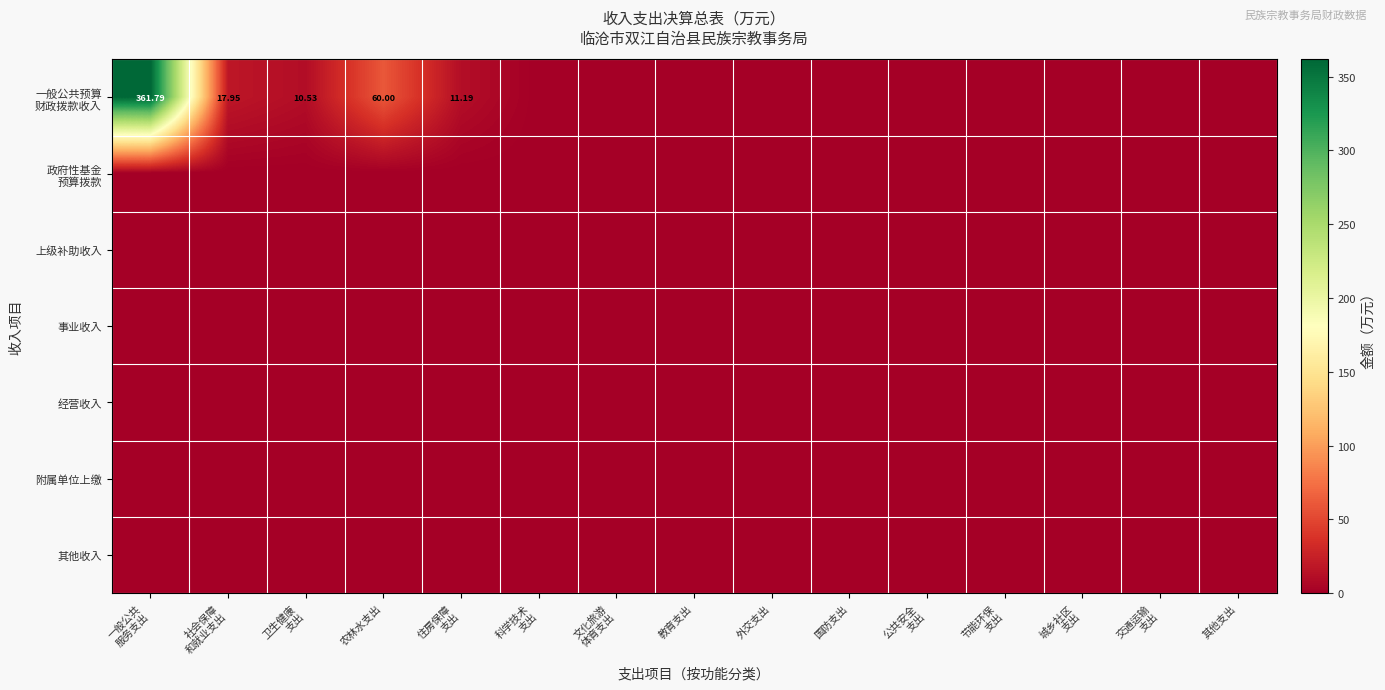

At which label does 附属单位上缴 reach its minimum?

一般公共 服务支出